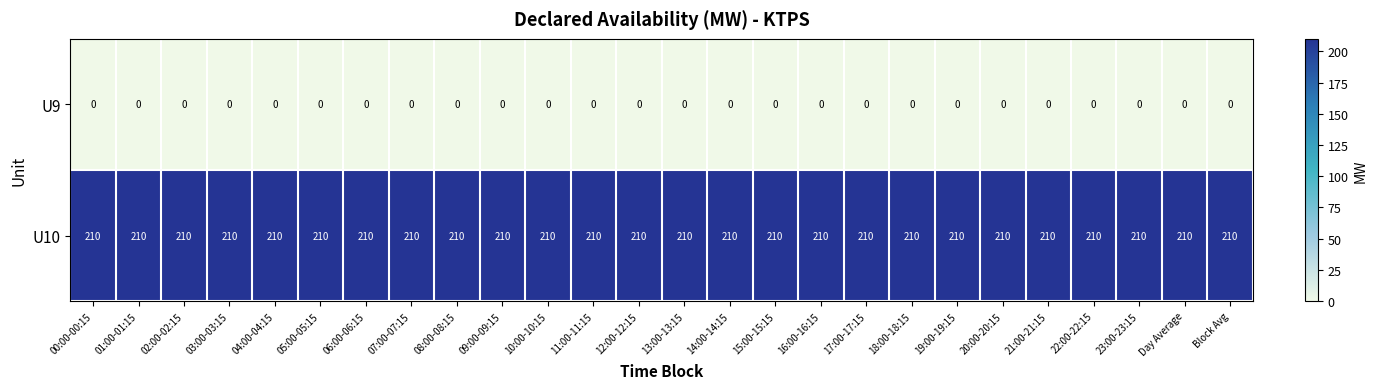

What is the difference between the highest and lowest values at 08:00-08:15?

210